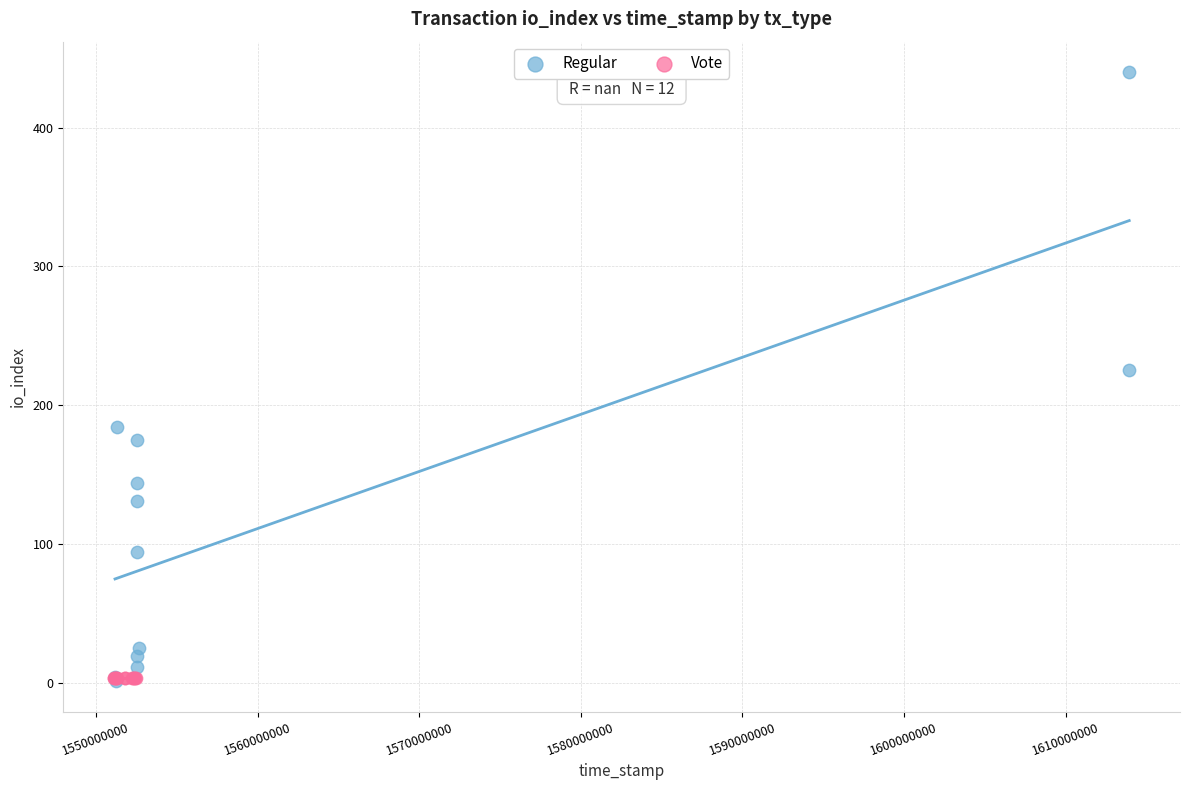

Which series reaches the maximum Y coordinate?

Regular